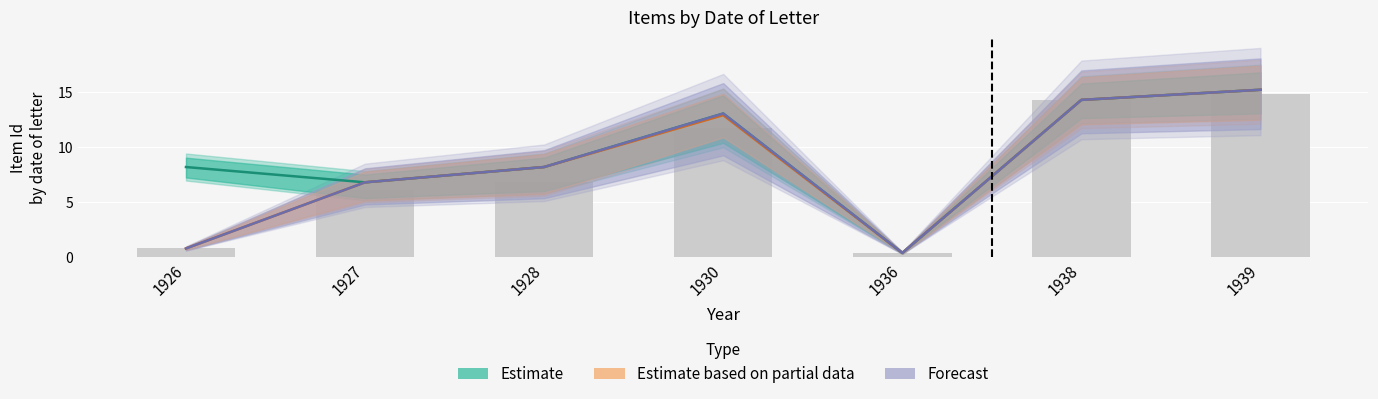

What is the difference between the highest and lowest values at 1926?

7.4